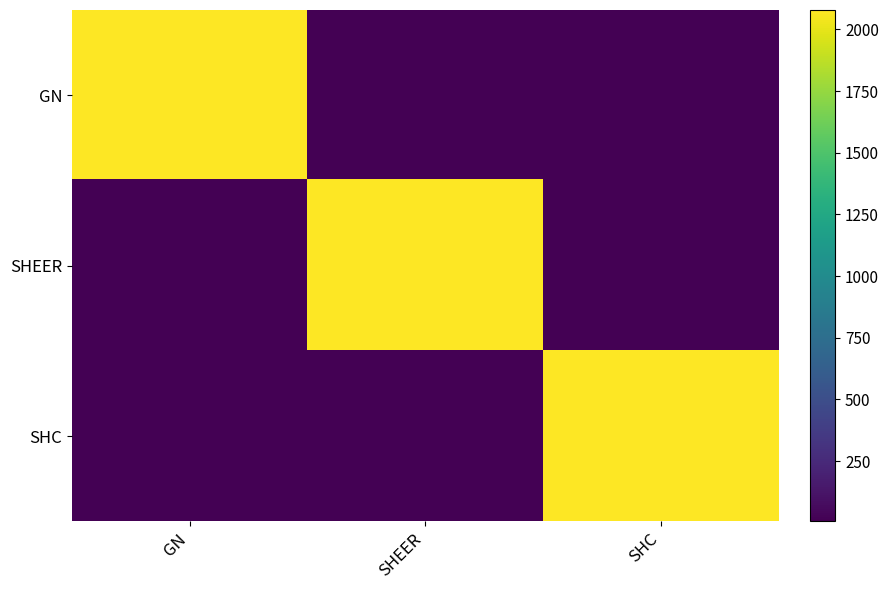

What is the total value across all series at SHEER?

2098